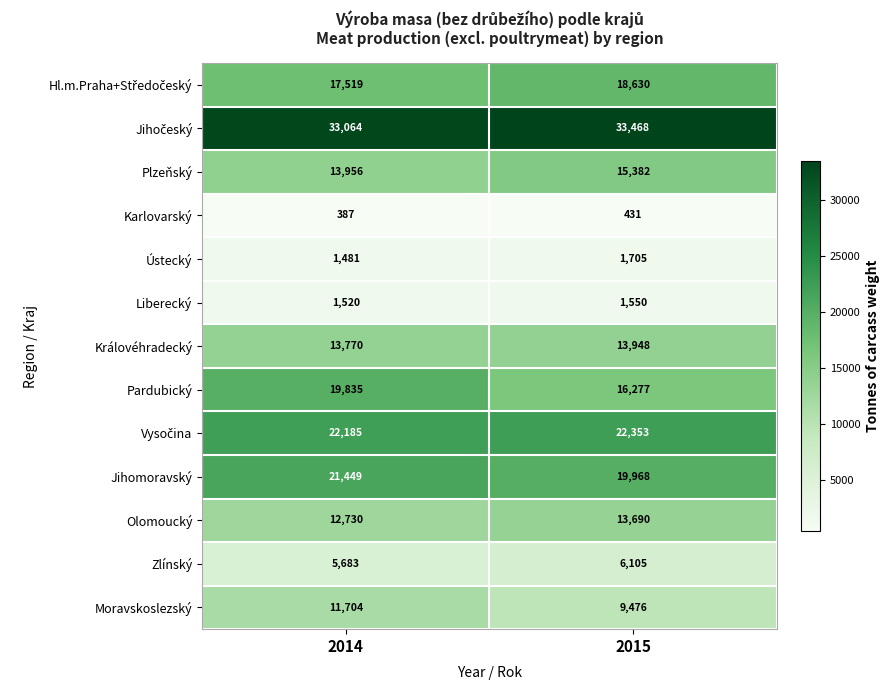

How many categories are shown in the chart?

2